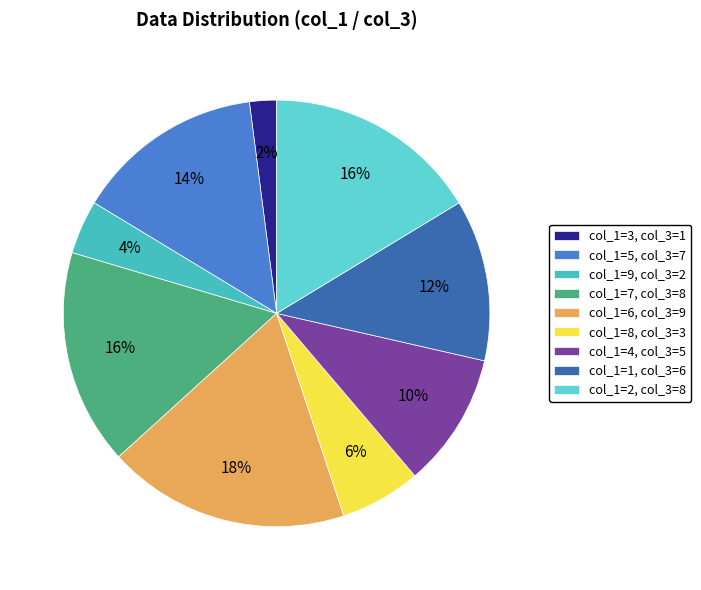

Which category has the biggest portion of the pie?

col_1=6, col_3=9